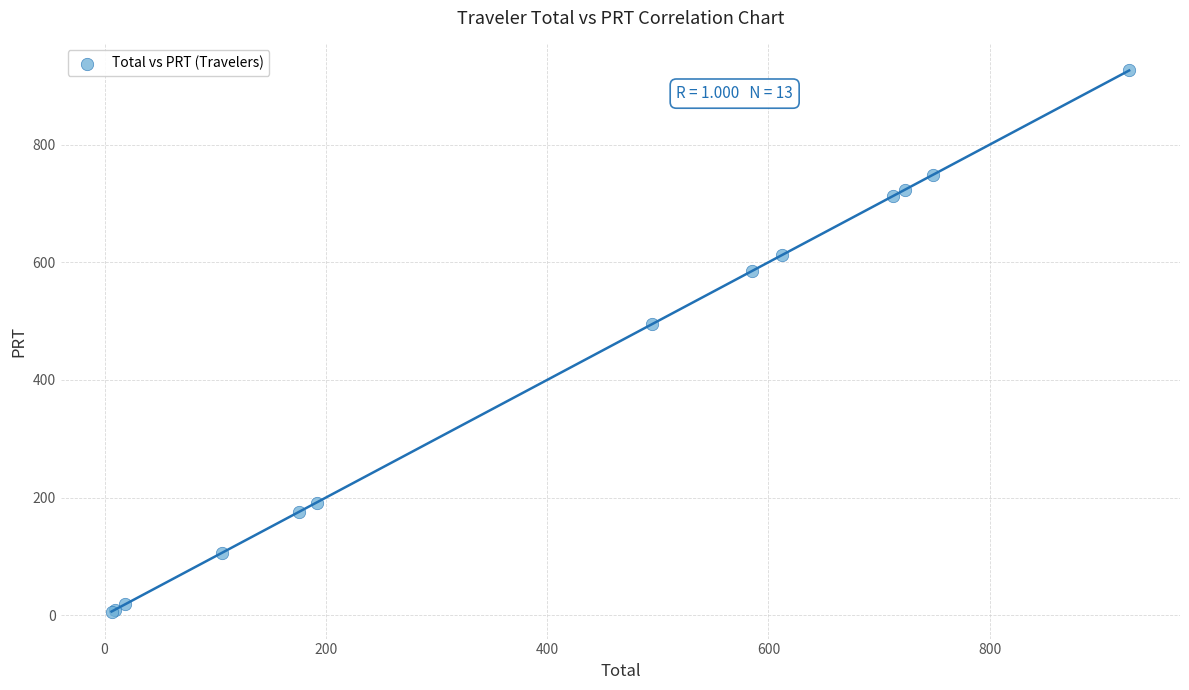

What Y value in the scatter plot is closest to 466?

494.9